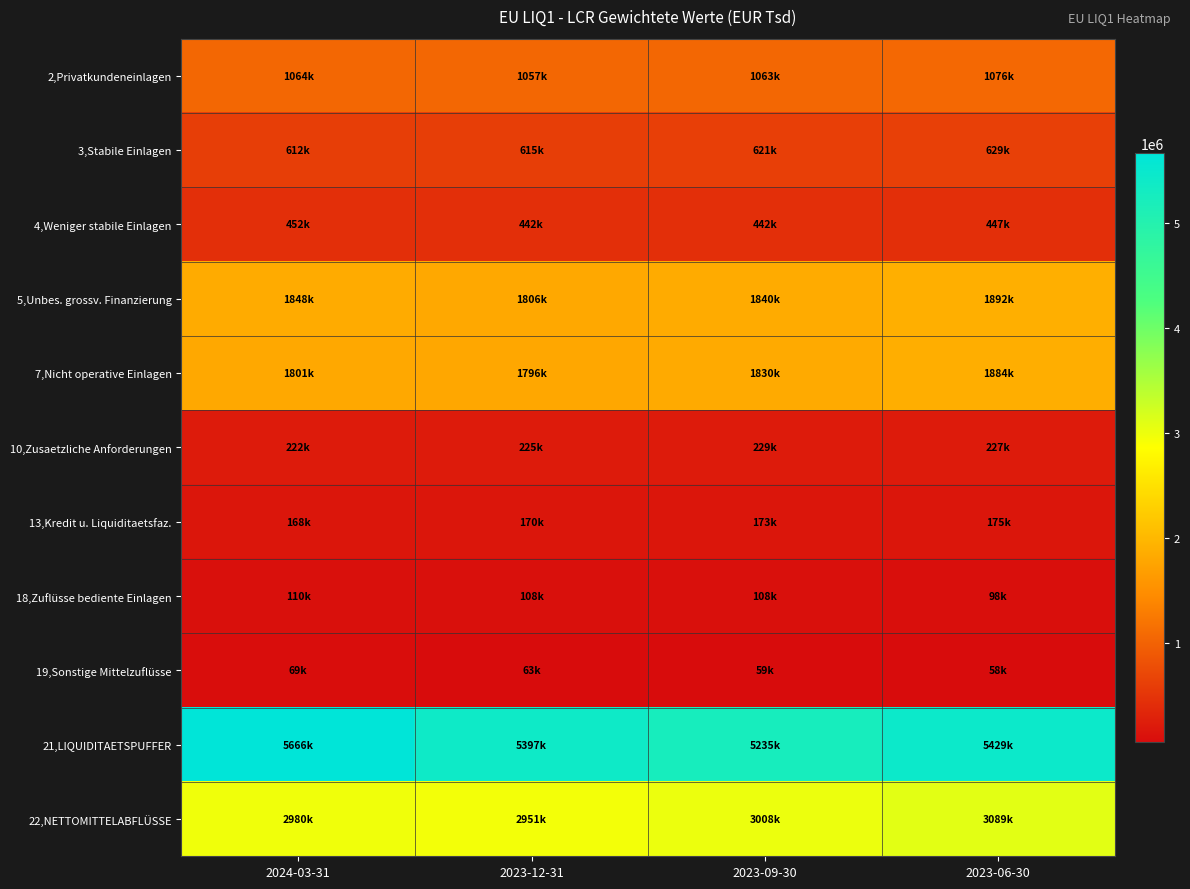

What is the maximum value shown in the chart?

5665990